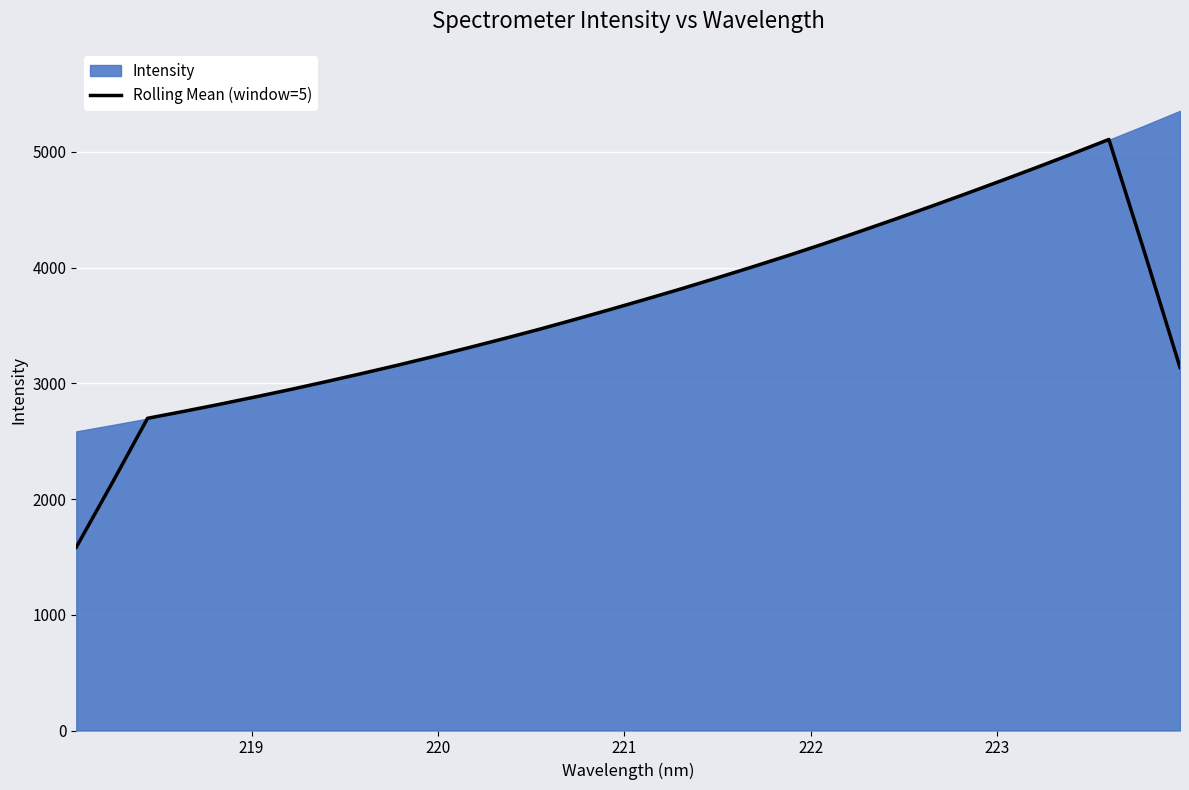

Reading left to right, extract all data points from this chart.

1584.0	2135.4	2698.3	2757.0	2818.0	2881.4	2946.3	3014.3	3084.1	3155.8	3230.4	3307.5	3386.5	3467.9	3552.8	3639.6	3728.4	3818.8	3912.7	4008.4	4106.2	4207.5	4313.0	4420.0	4529.3	4640.8	4754.2	4869.5	4987.4	5108.1	4134.7	3137.7